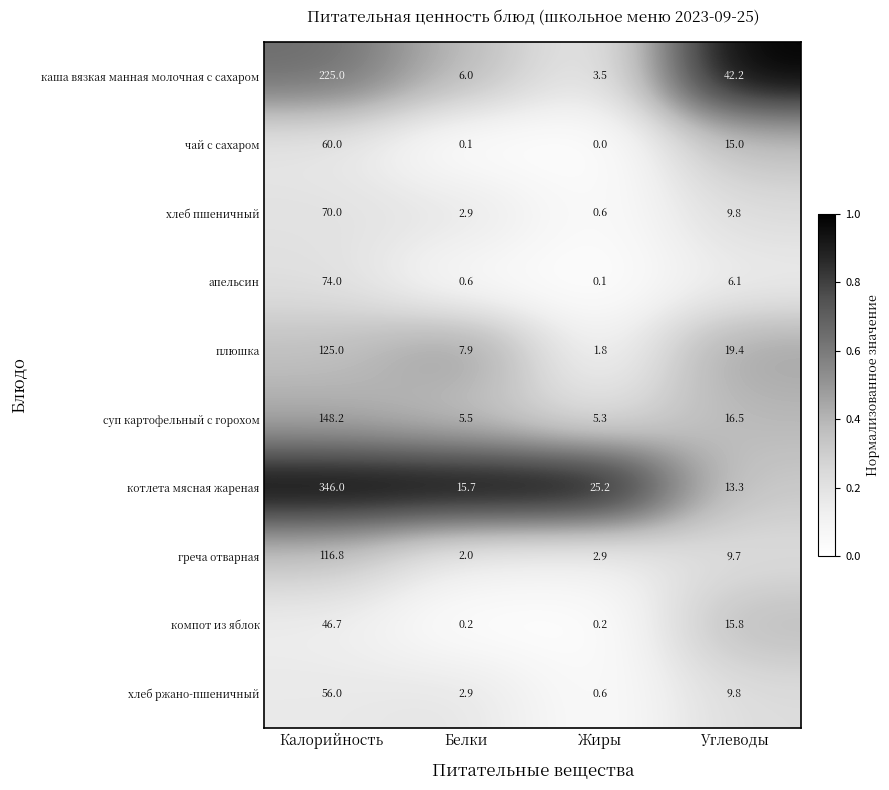

What is the difference between the second highest and minimum values in the плюшка series?

17.6